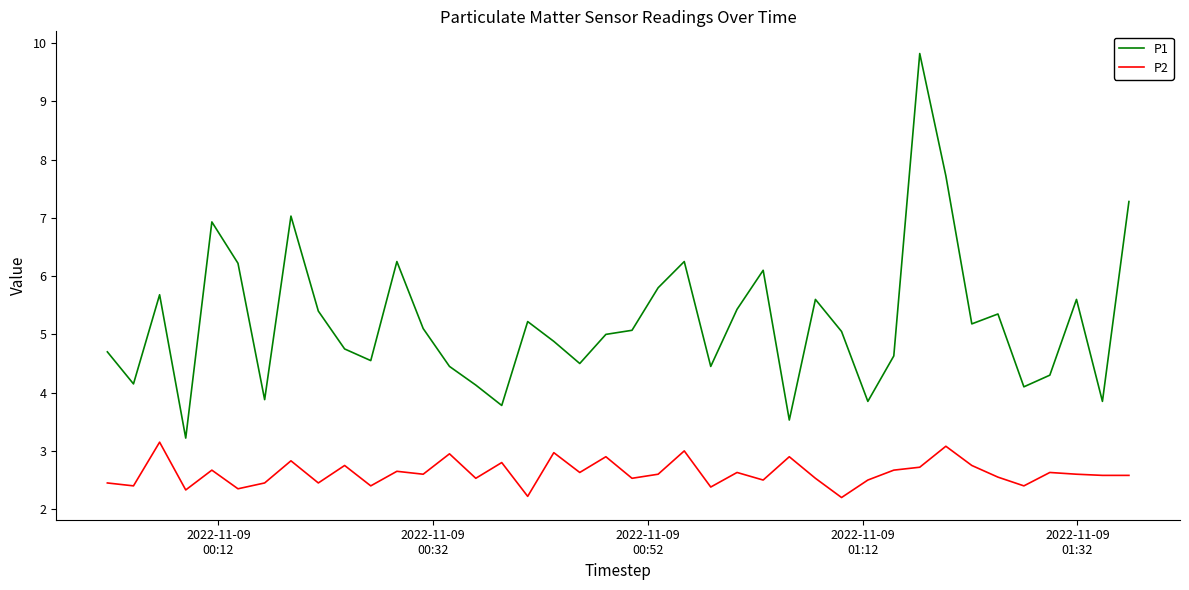

What is the lowest value of the P2 series?

2.2